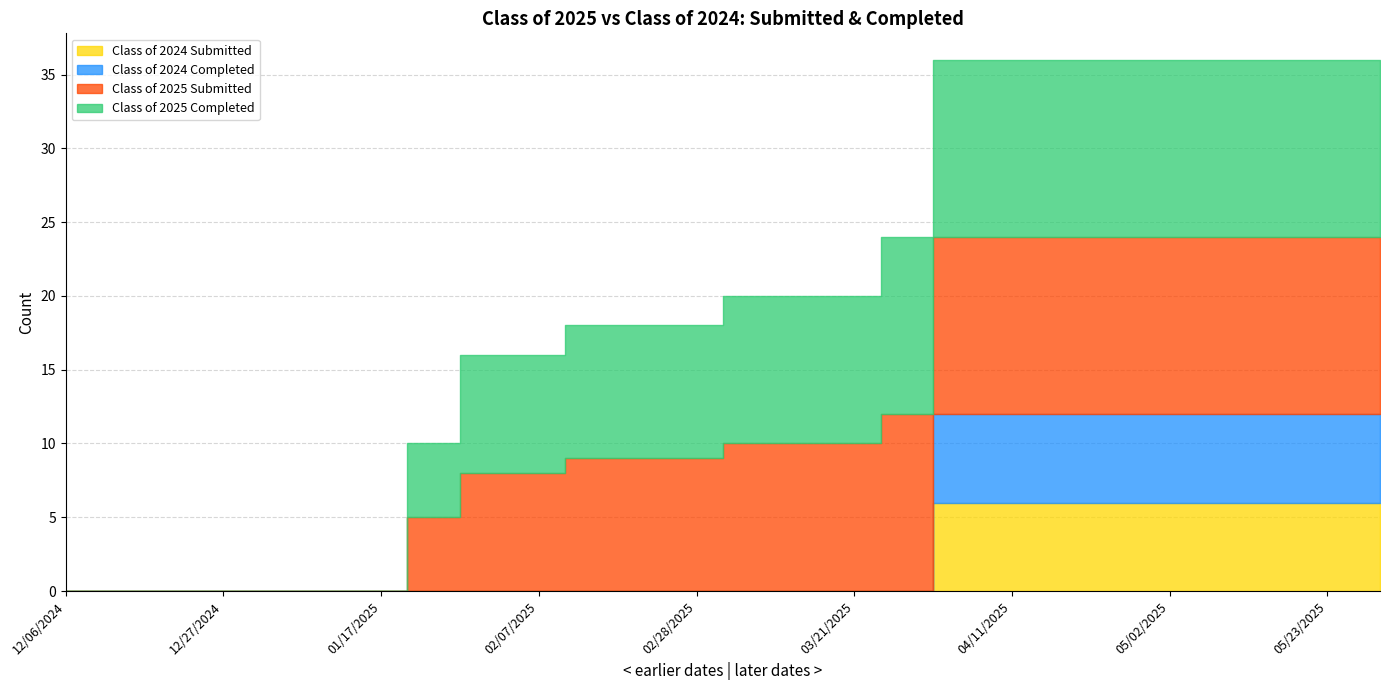

How many distinct data groups are displayed?

4